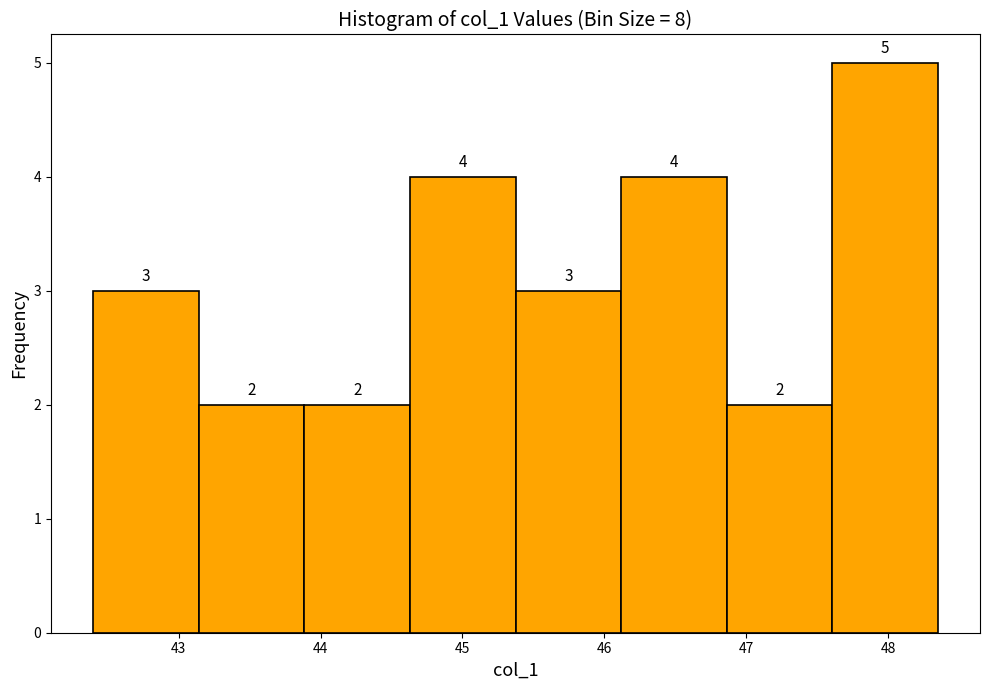

Reading left to right, list every bar in this chart as the range it spans on the x-axis followed by its height. The bar edges are not printed on the chart, so give them approximately, as read against the axis.

42.4 to 43.1: 3
43.1 to 43.9: 2
43.9 to 44.6: 2
44.6 to 45.4: 4
45.4 to 46.1: 3
46.1 to 46.9: 4
46.9 to 47.6: 2
47.6 to 48.3: 5